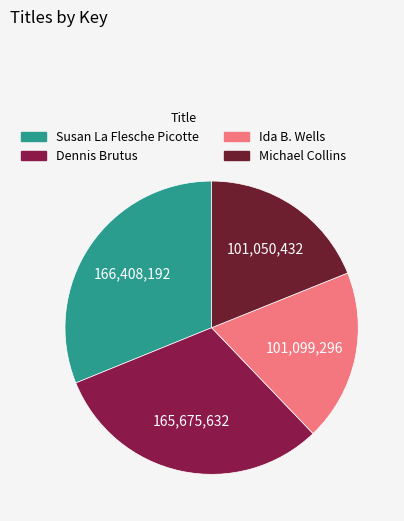

Does Susan La Flesche Picotte represent more than half of the total?

No